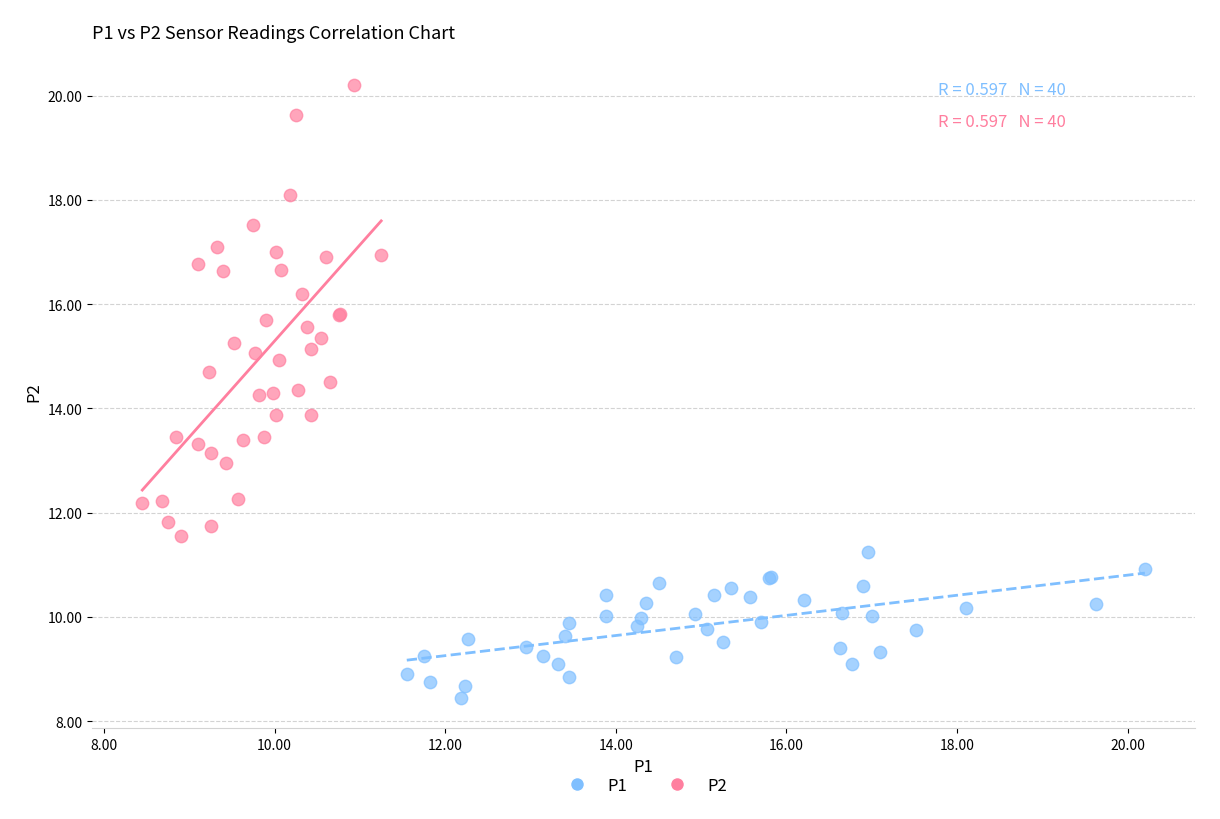

What are all the series names shown in the legend?

P1, P2